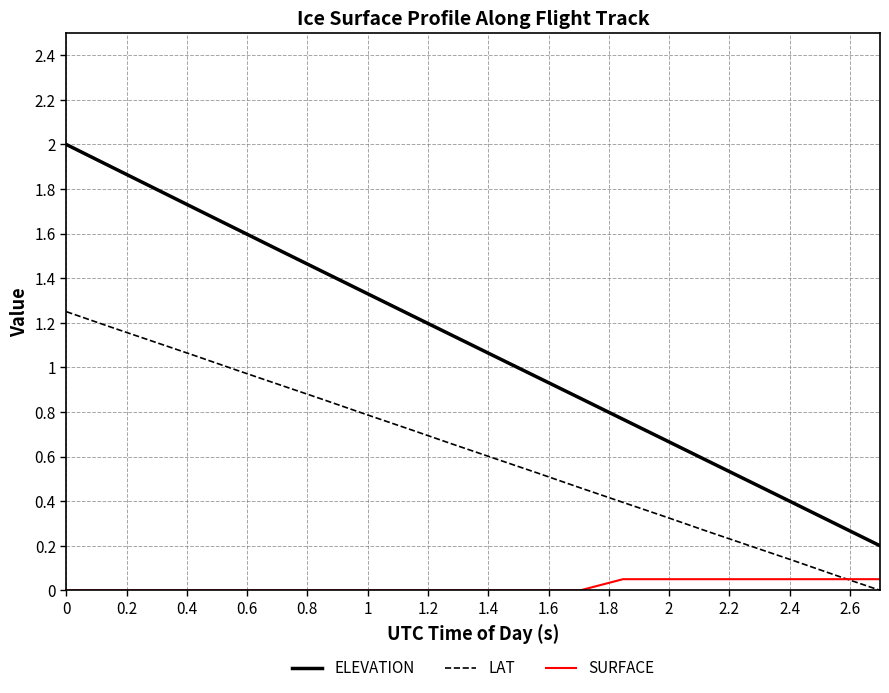

True or false: LAT and ELEVATION intersect in this chart.

False